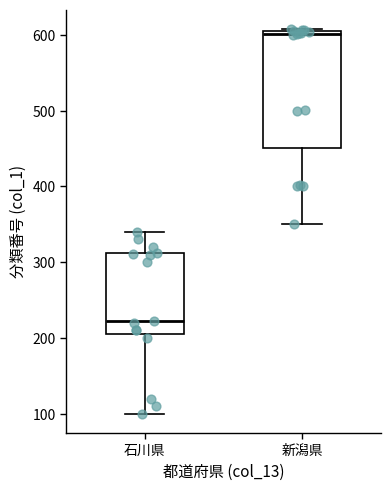

Which box's median line is the highest?

新潟県